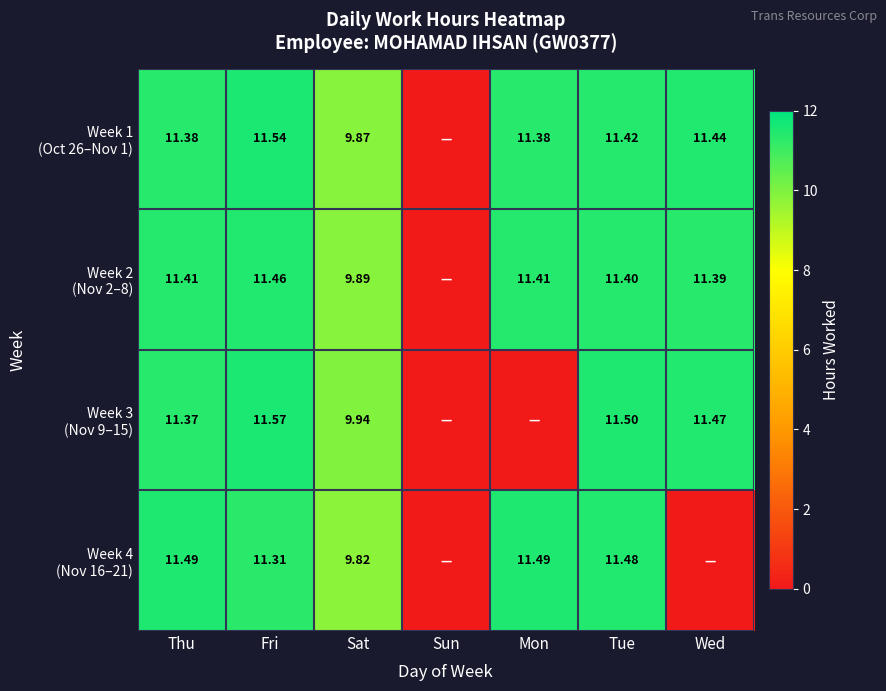

Which series has the largest total across all categories?

Week 1 (Oct 26–Nov 1)